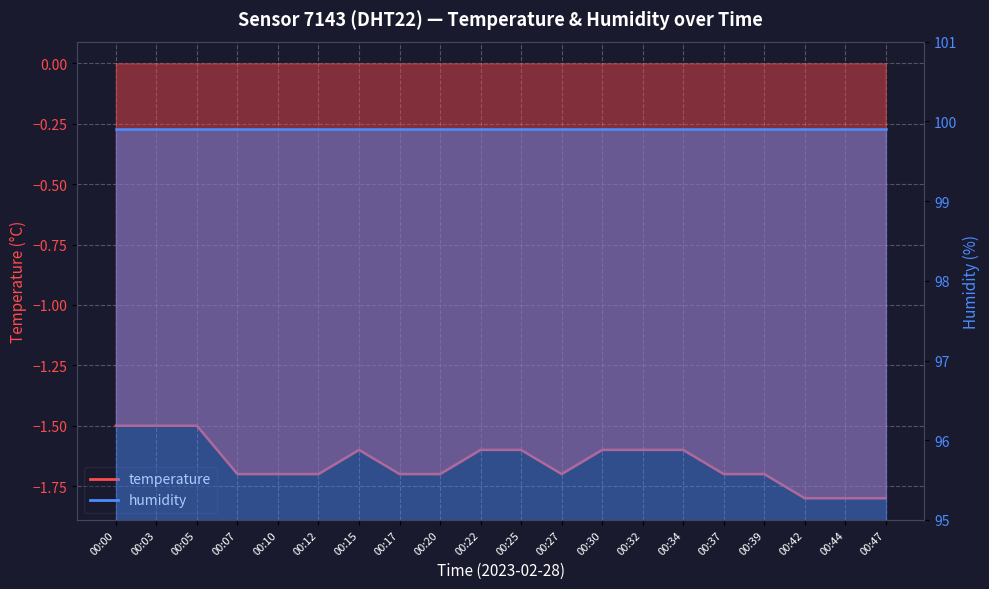

Reading left to right, extract all data points from this chart.

temperature_line: -1.5	-1.5	-1.5	-1.7	-1.7	-1.7	-1.6	-1.7	-1.7	-1.6	-1.6	-1.7	-1.6	-1.6	-1.6	-1.7	-1.7	-1.8	-1.8	-1.8
humidity_line: 99.9	99.9	99.9	99.9	99.9	99.9	99.9	99.9	99.9	99.9	99.9	99.9	99.9	99.9	99.9	99.9	99.9	99.9	99.9	99.9